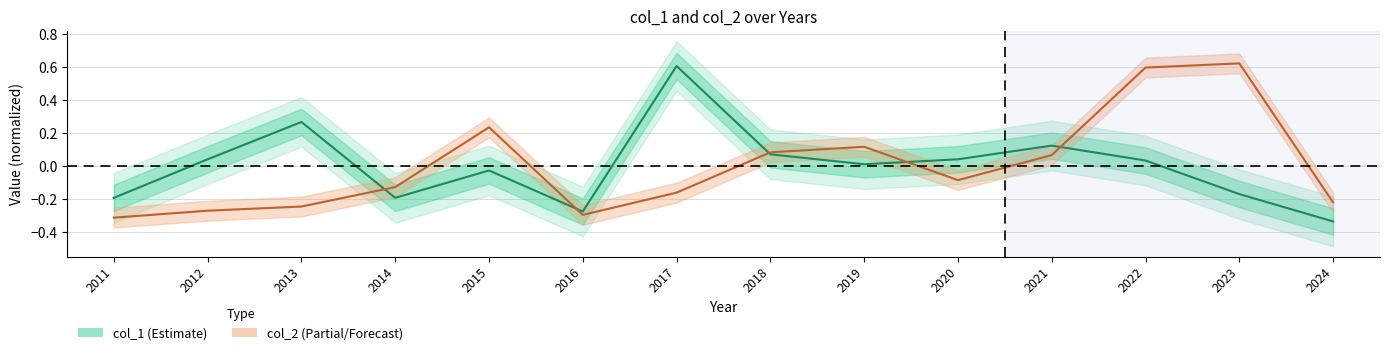

How many data points in col_2 are less than 0?

8